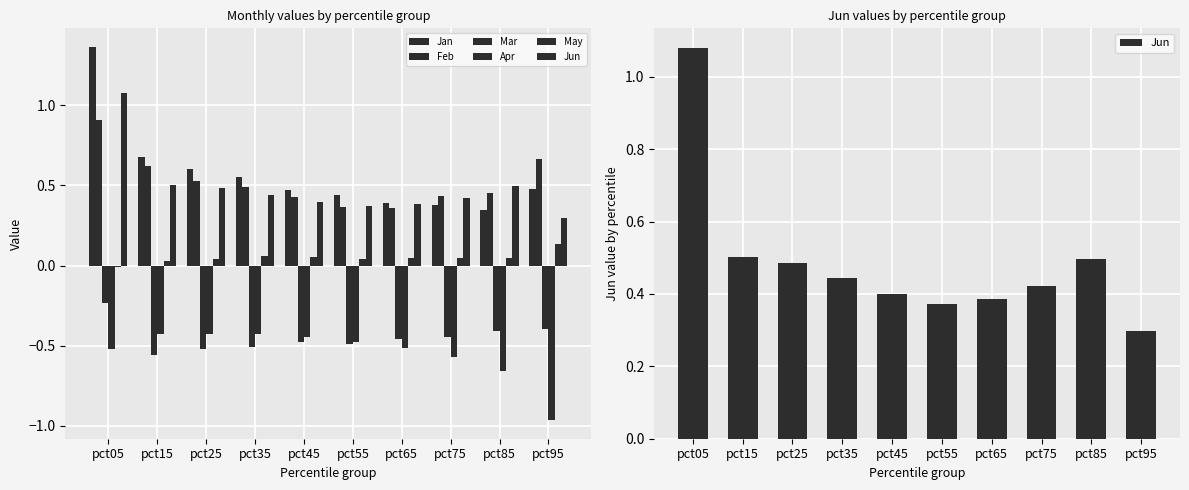

How many Feb values are between 0 and 1?

10